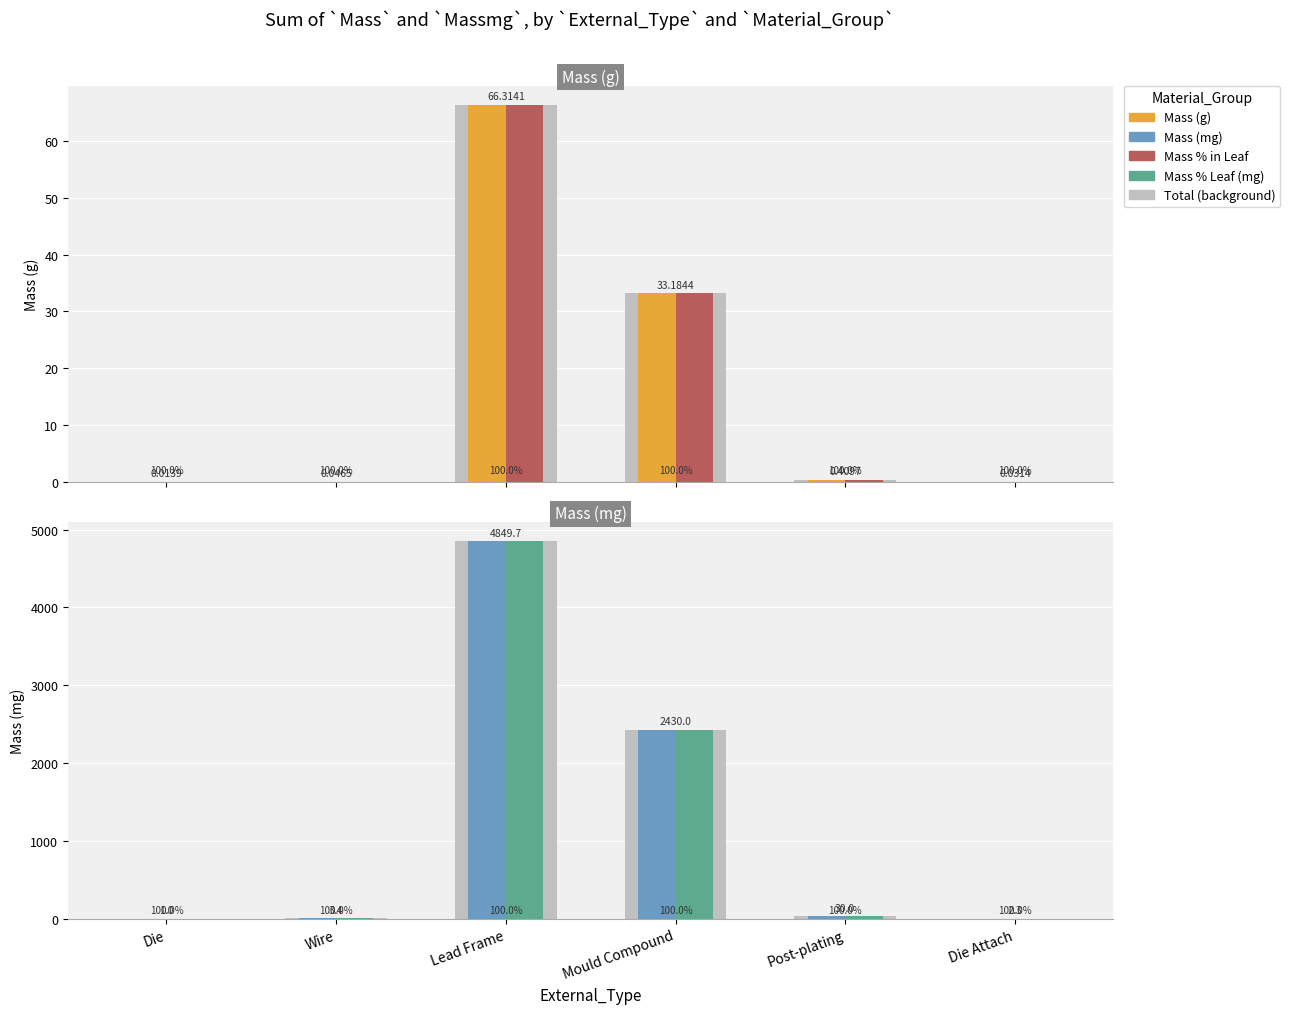

At which category is the sum across all series the highest?

Lead Frame